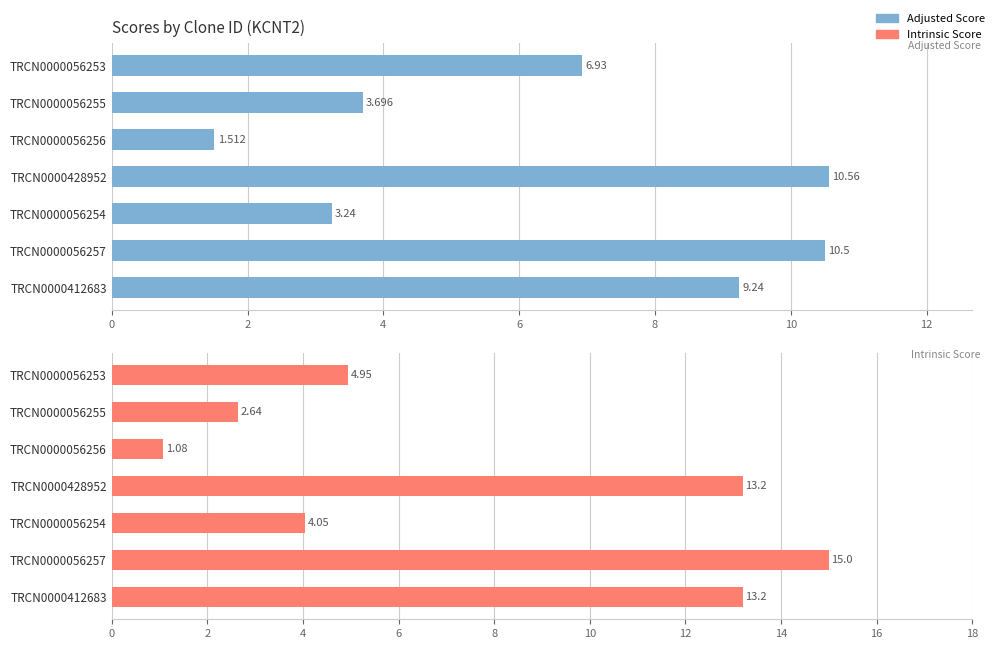

How many bars are there in each group?

2